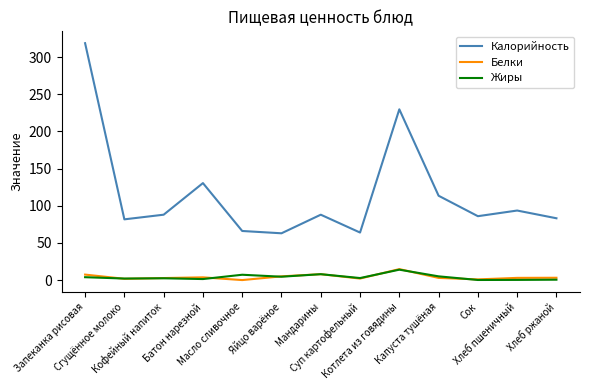

Which series has the widest spread of values?

Калорийность